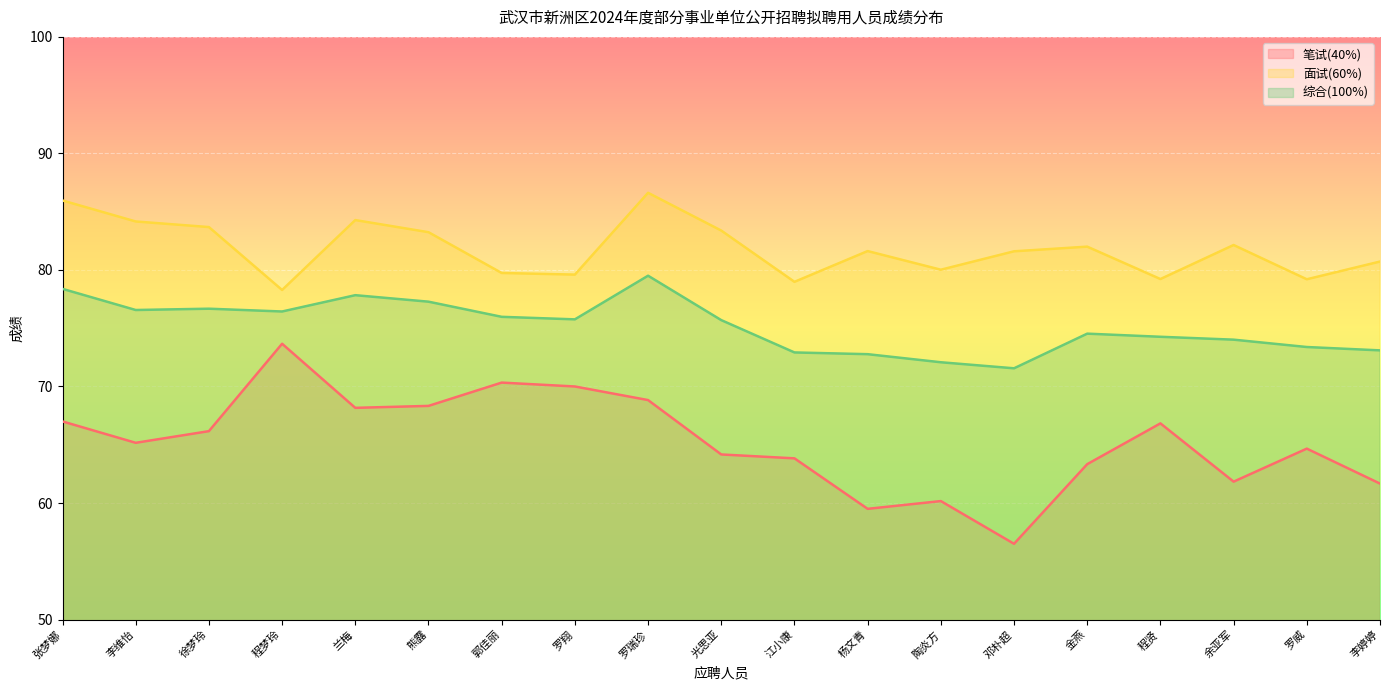

Which label corresponds to the largest value in the chart?

罗瑞珍